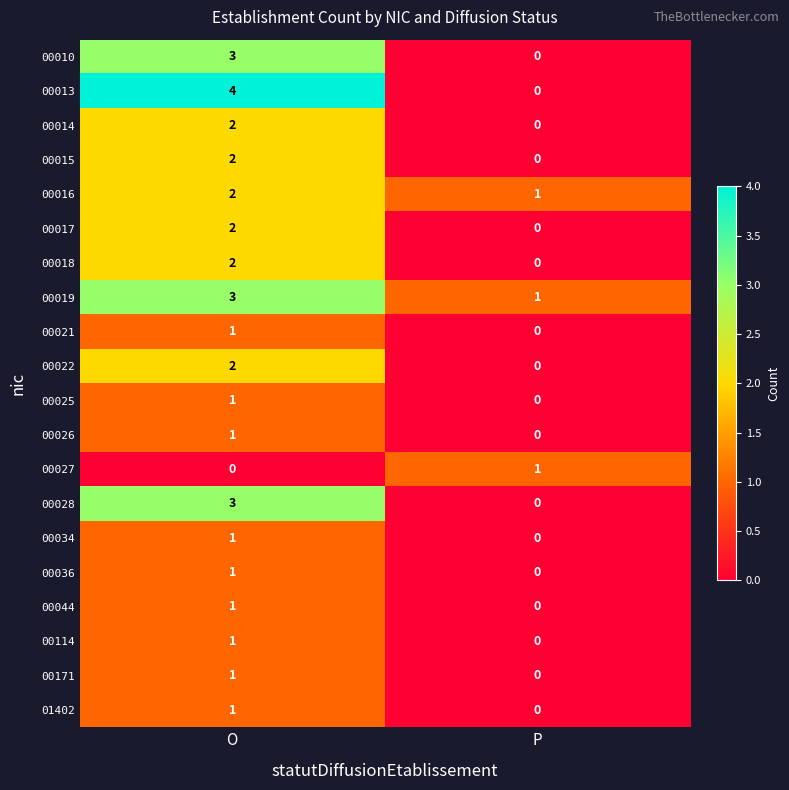

Where is 00171 nearest to the value 0?

P